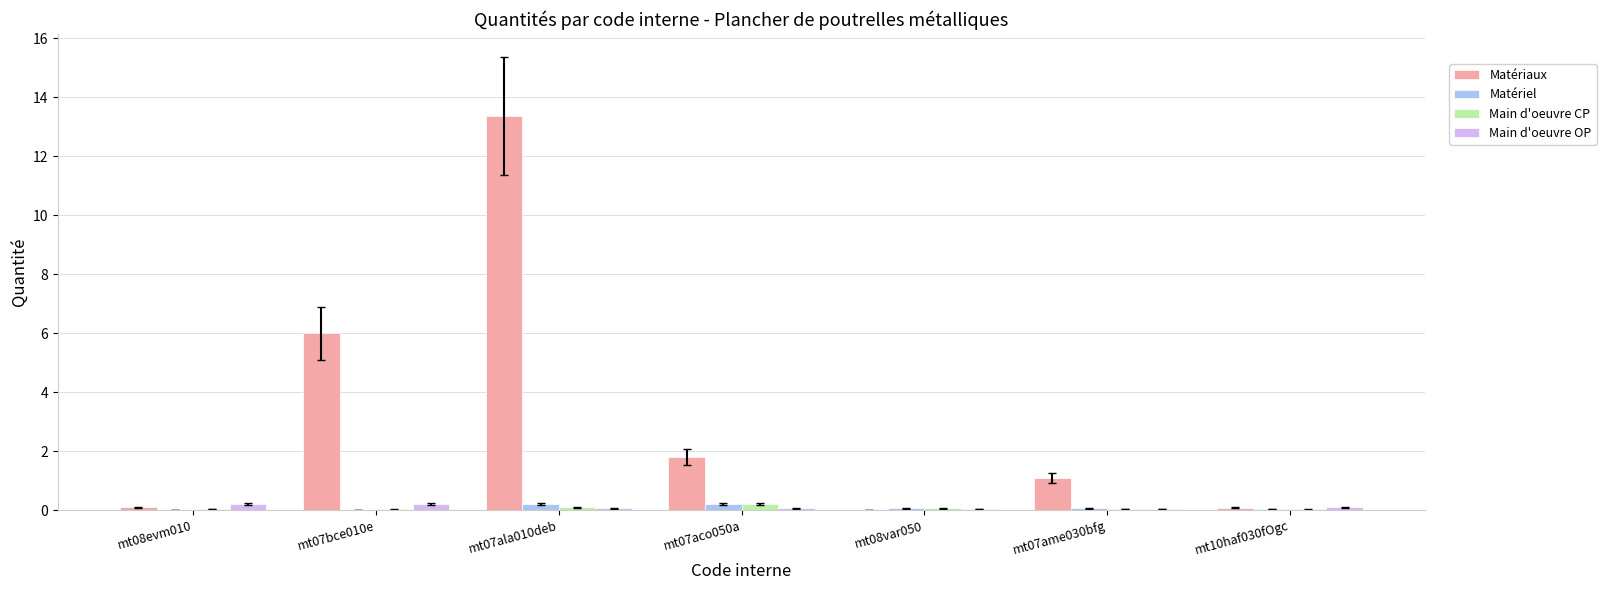

What is the sum of all Main d'oeuvre CP values?

0.5